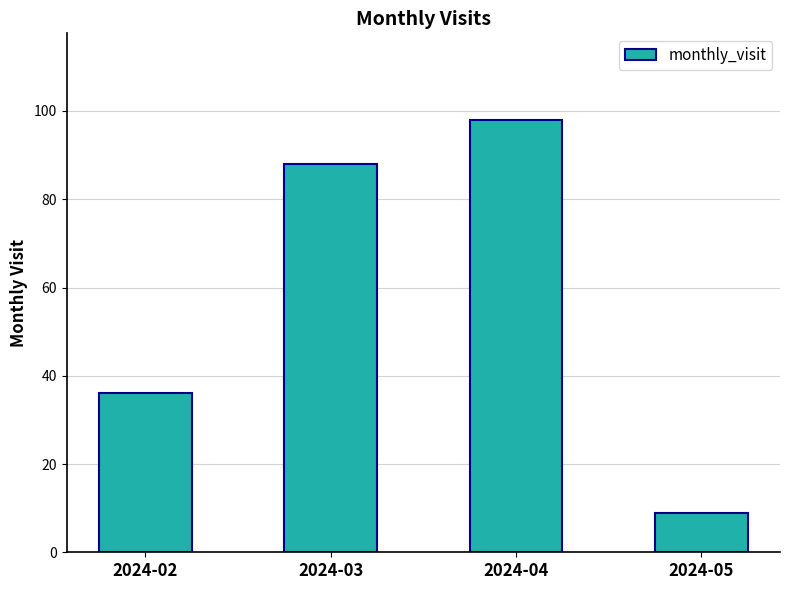

Approximately how many times larger is the value at 2024-02 compared to 2024-03?

0.4